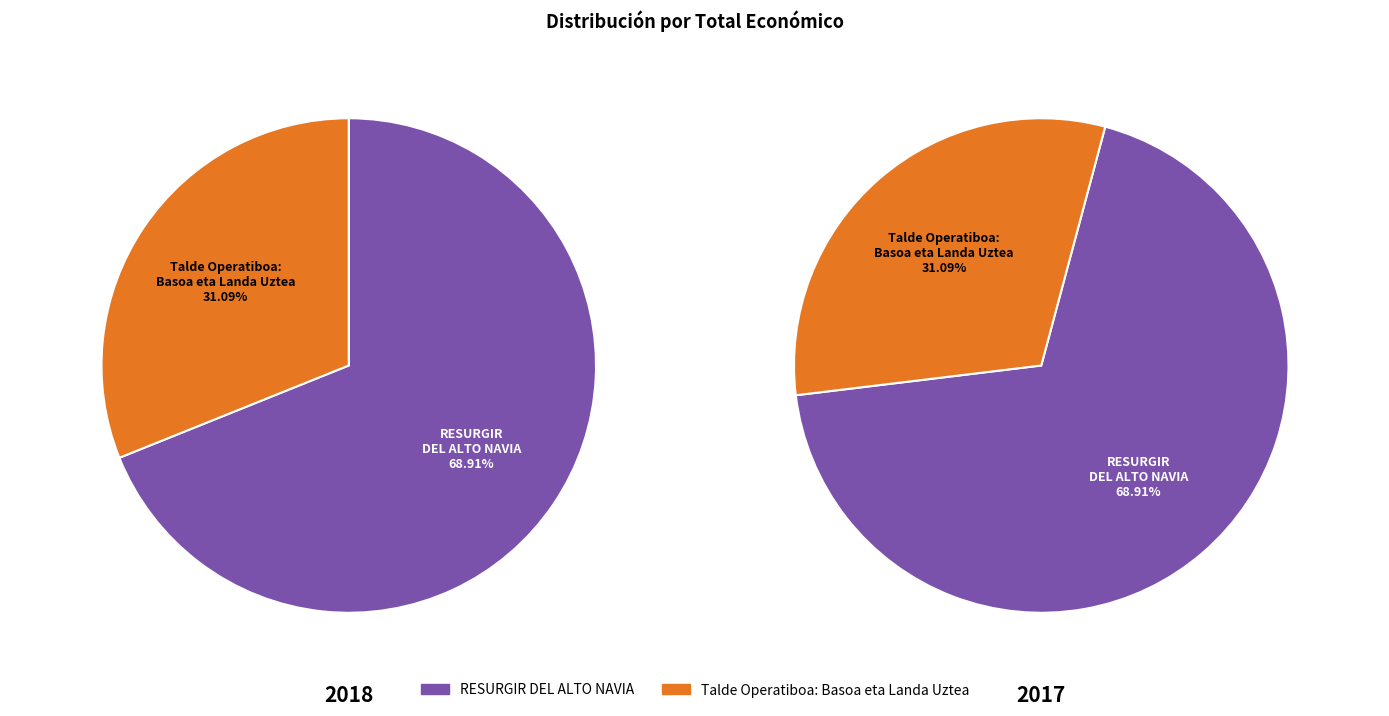

Combined, what portion of the pie is Talde Operatiboa: Basoa eta Landa Uztea and RESURGIR DEL ALTO NAVIA?

100.0%